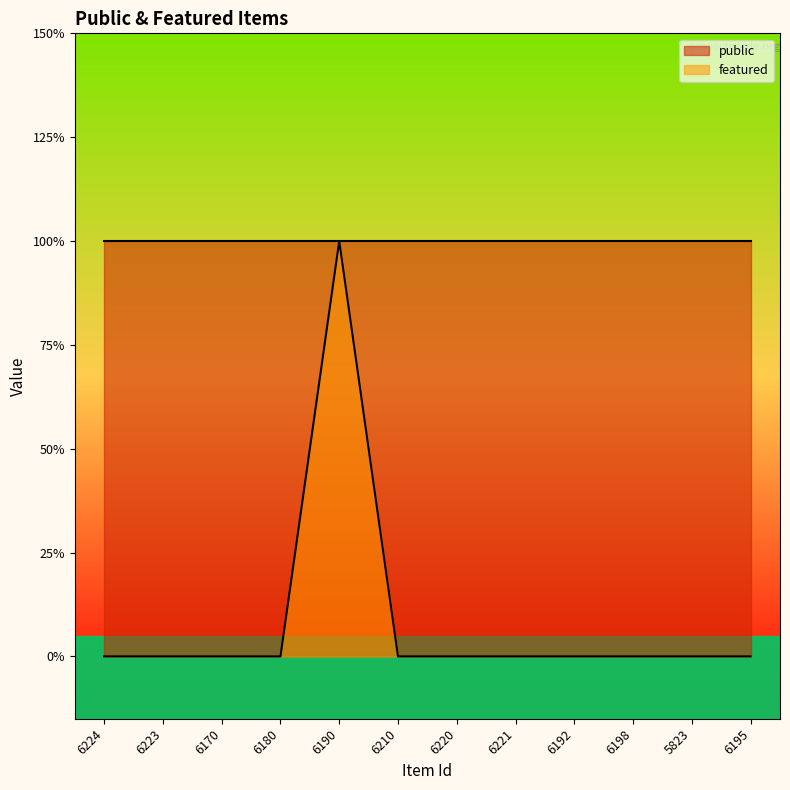

How many data points does each series have?

12